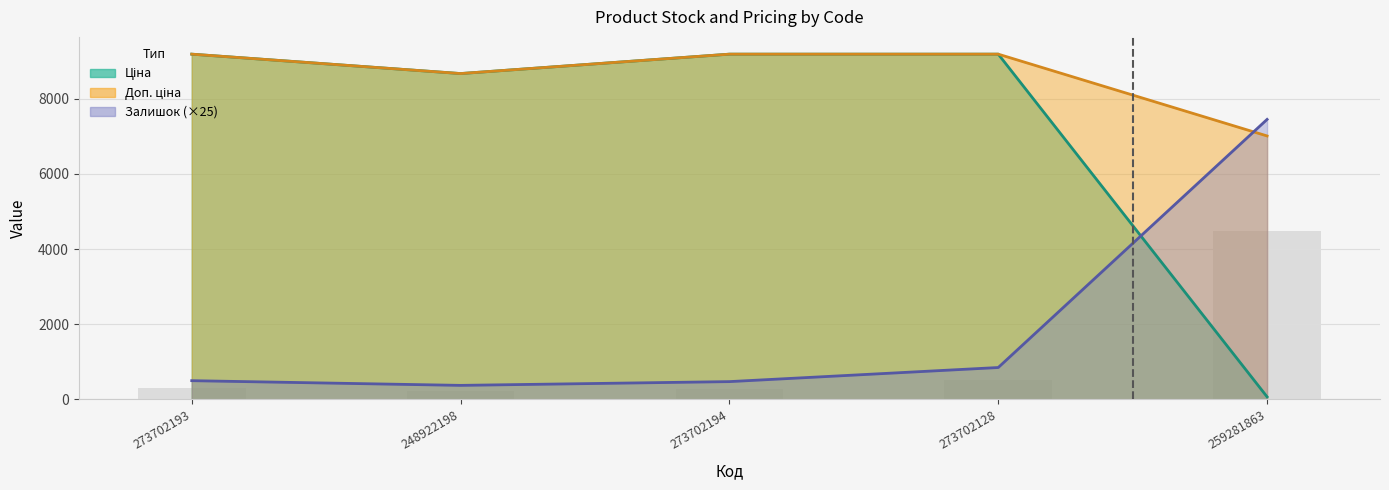

At which label is Доп. ціна closest to 8097?

248922198